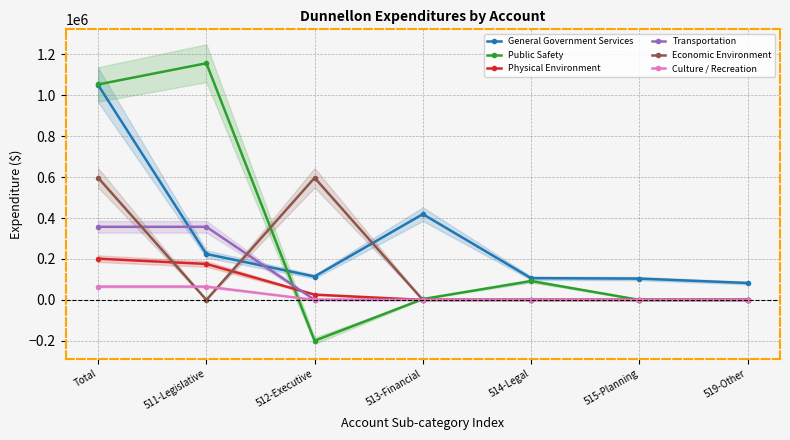

The Economic Environment series shows 596578 at Total. True or false?

True